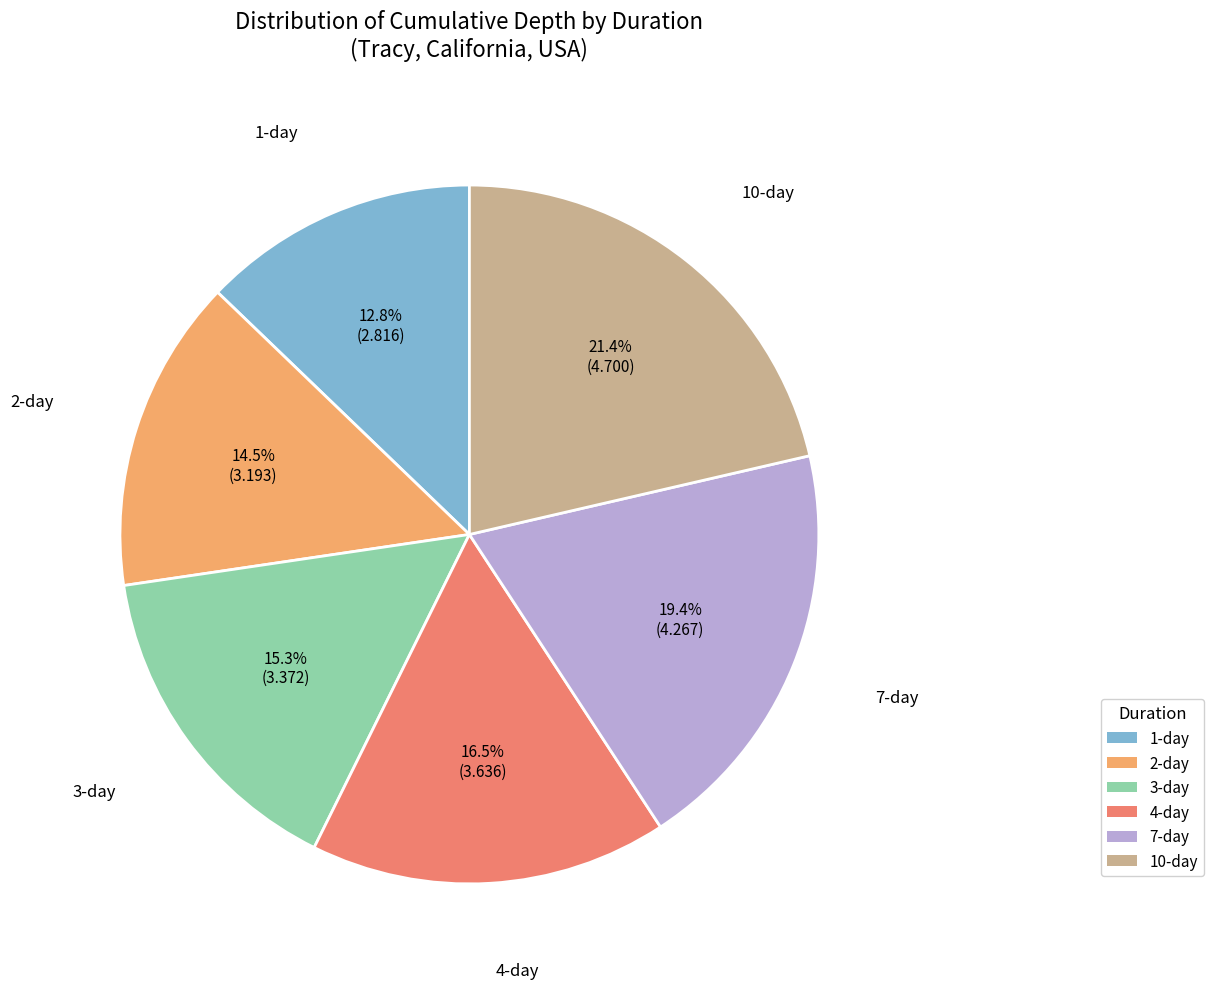

Rank the categories by value from lowest to highest.

1-day, 2-day, 3-day, 4-day, 7-day, 10-day